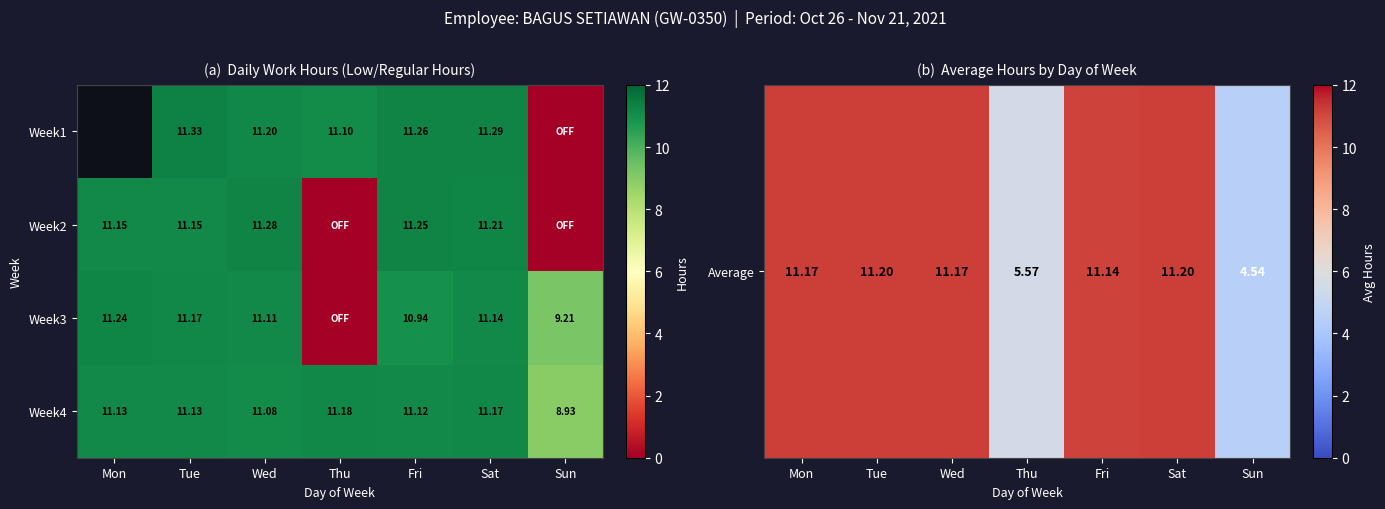

Is the value of Week1 at Sat greater than the value of Week2 at Tue?

Yes